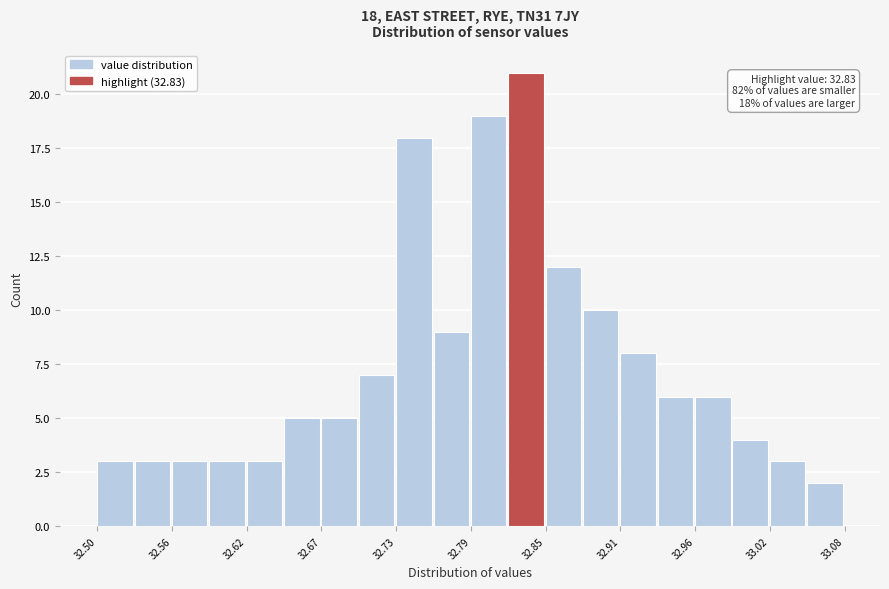

Read against the x-axis, roughly where is the centre of the tallest bar?

32.83